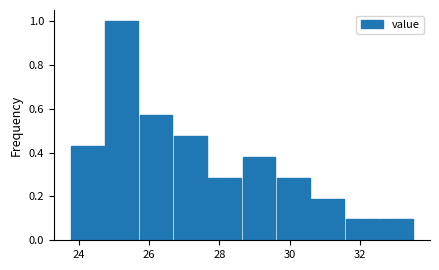

Reading left to right, transcribe this chart: for each bar, give the range it covers on the x-axis and its height. Neither the bar edges nor the heights are printed on the chart, so give them approximately, as read against the axes.

23.8 to 24.8: 0.42
24.8 to 25.8: 1.00
25.8 to 26.6: 0.58
26.6 to 27.6: 0.48
27.6 to 28.6: 0.28
28.6 to 29.6: 0.38
29.6 to 30.6: 0.28
30.6 to 31.6: 0.20
31.6 to 32.6: 0.10
32.6 to 33.6: 0.10